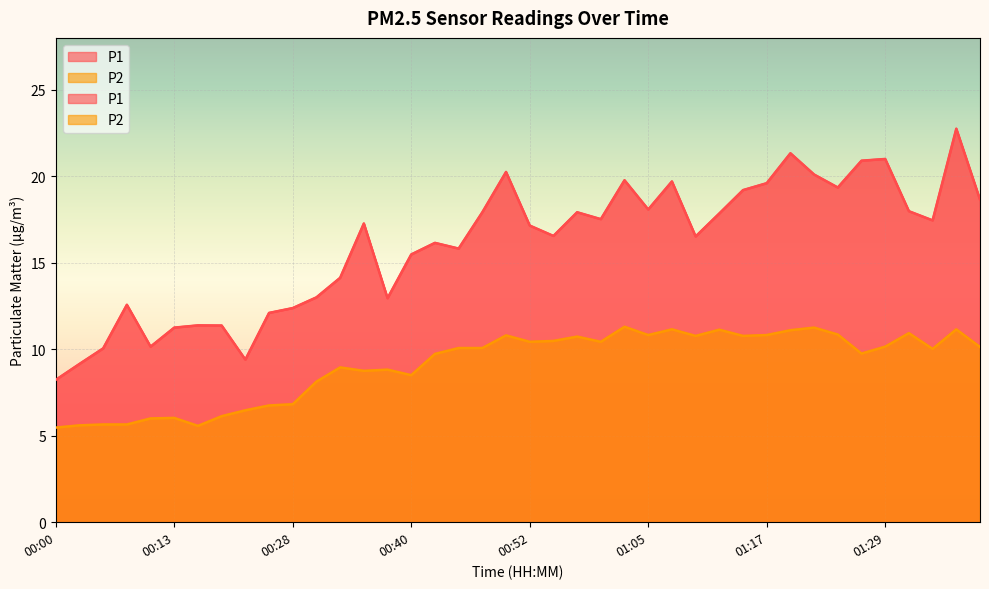

What is the value of the P2 point at the 9th from the left?

6.5